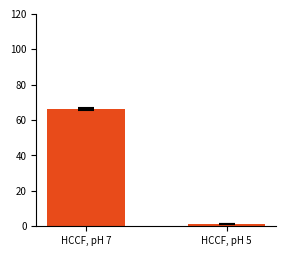

The HCCF, pH 5 series shows 0.8 at 2016. True or false?

False